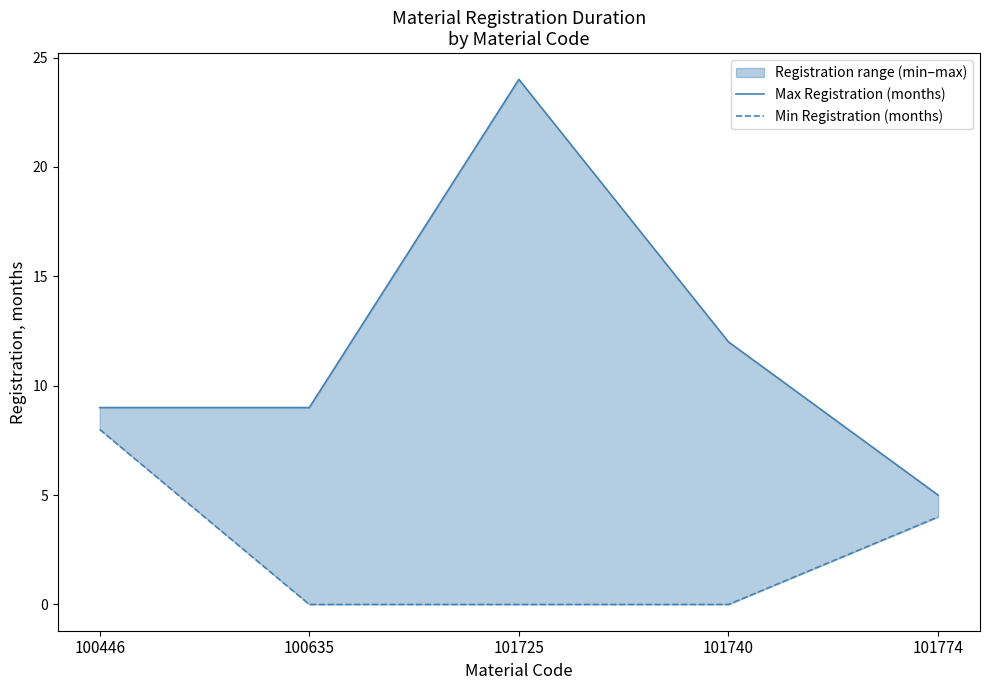

Which series has the widest spread of values?

Max Registration (months)